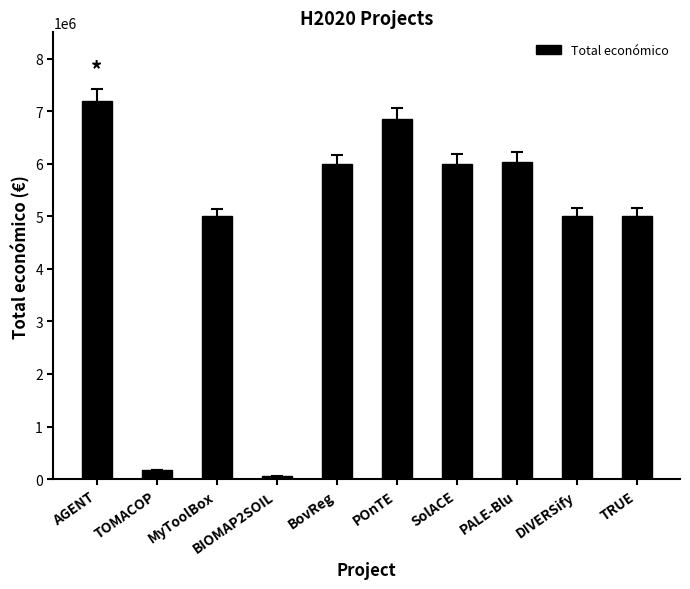

True or false: the data shows 12655146 at AGENT.

False